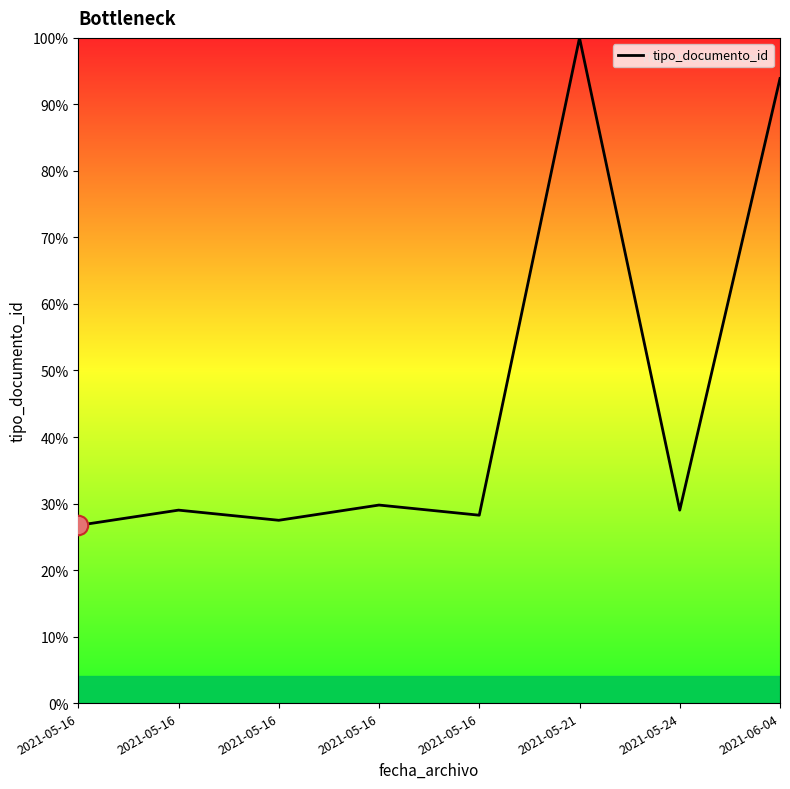

Is it true that the value at 2021-05-16 is 28.2?

True